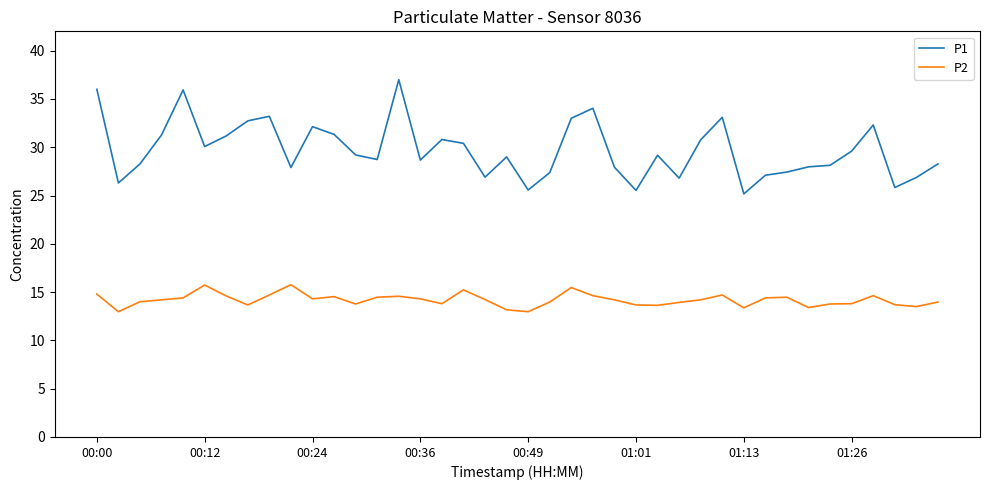

What is the highest value of the P1 series?

37.0